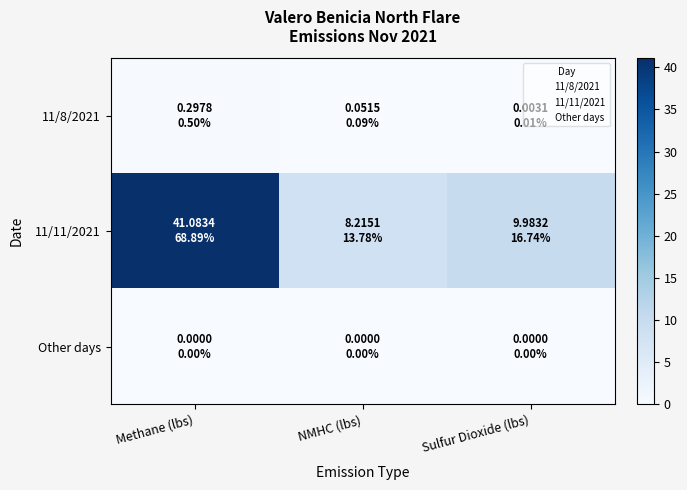

What is the spread (max minus min) of values at Sulfur Dioxide (lbs)?

10.0